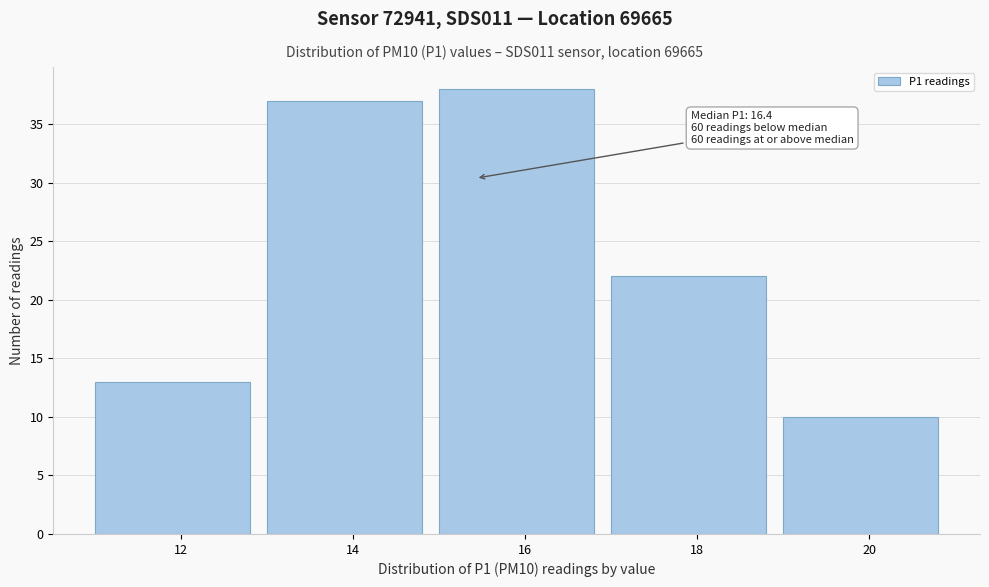

Reading right to left, list all the values displayed in this chart.

10	22	38	37	13